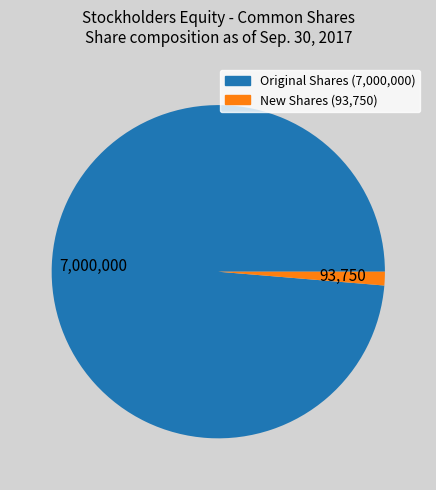

Rank the categories by value from highest to lowest.

Original Shares (7,000,000), New Shares (93,750)